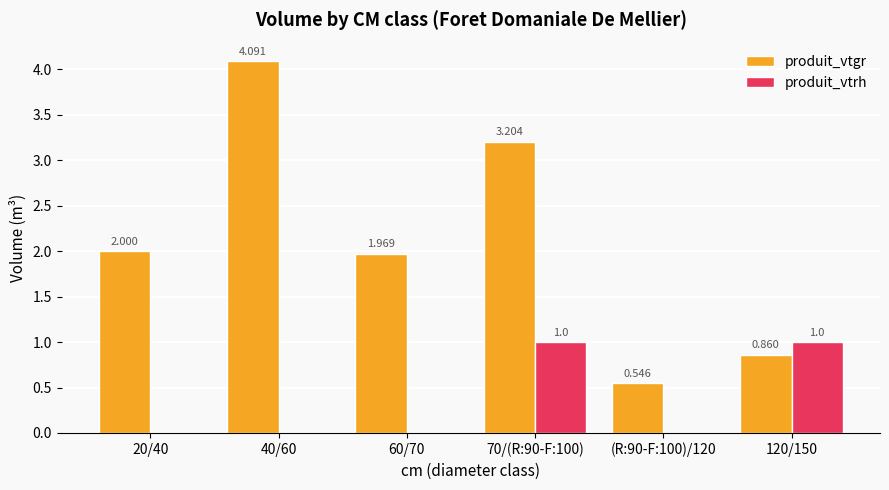

Which series has the largest total across all categories?

produit_vtgr